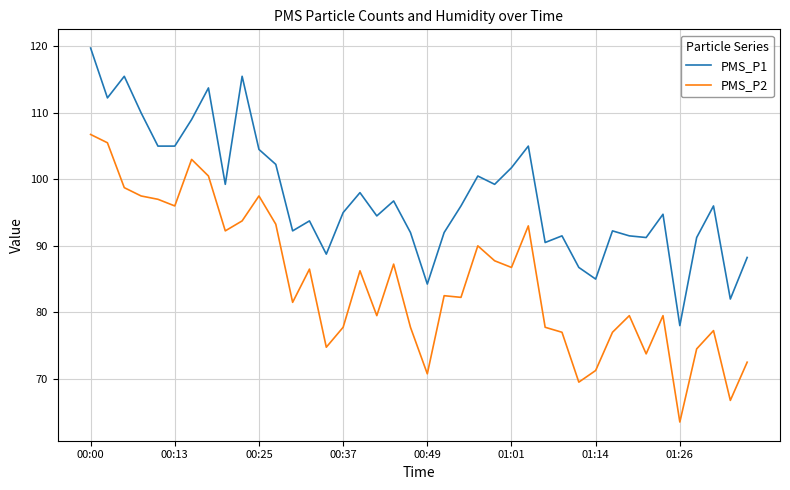

Which series has the largest total across all categories?

PMS_P1